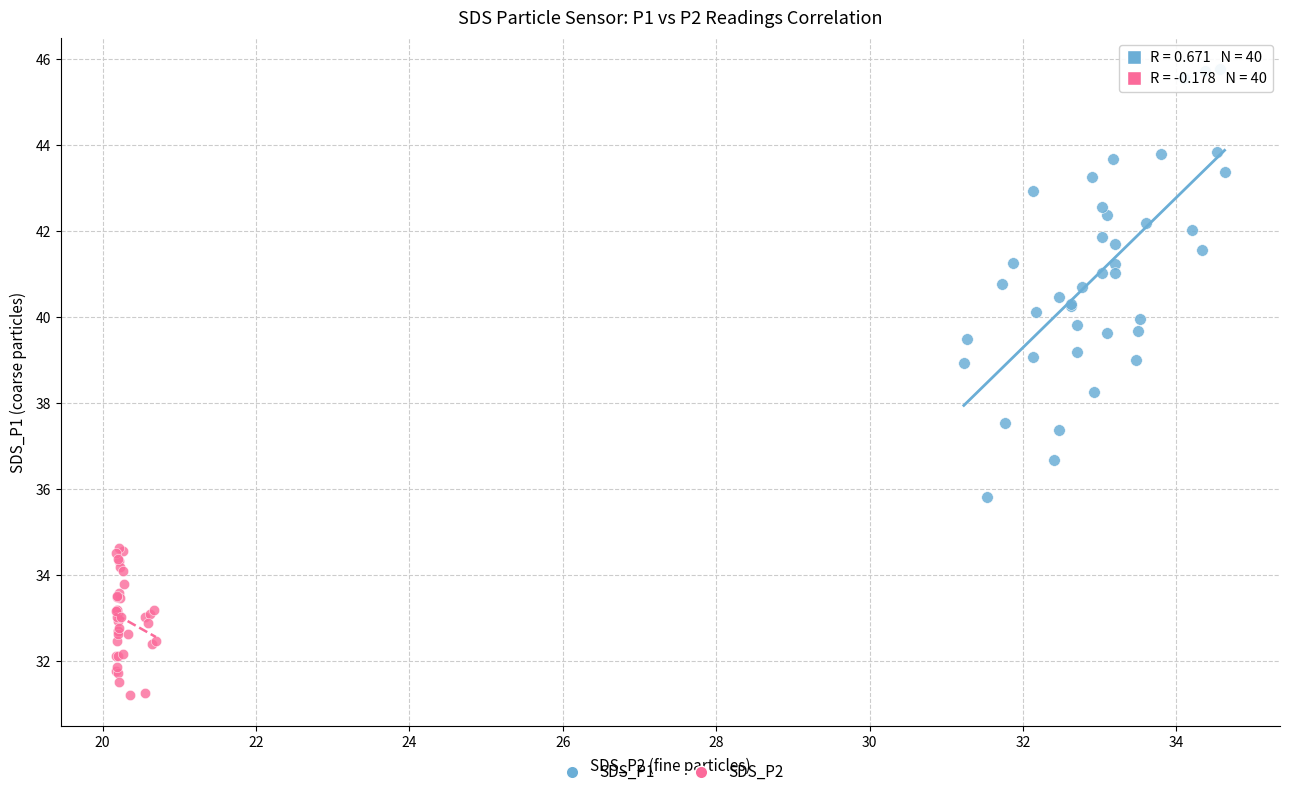

Which series contains the lowest Y value?

SDS_P2